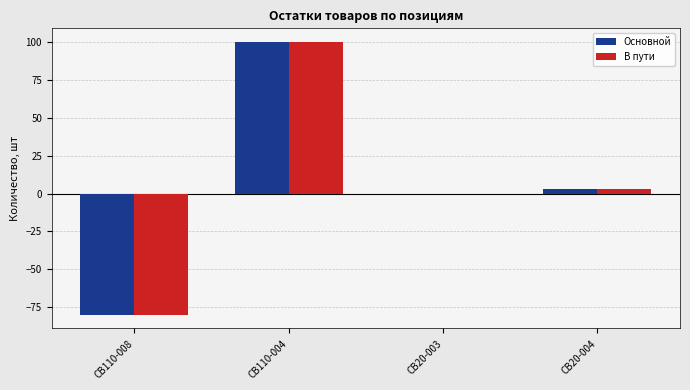

Are the bars grouped side by side (vs. stacked)?

Yes